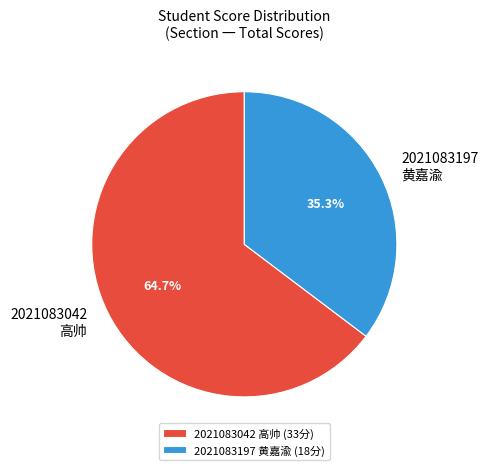

What percentage do 2021083197 and 2021083042 together represent?

100.0%